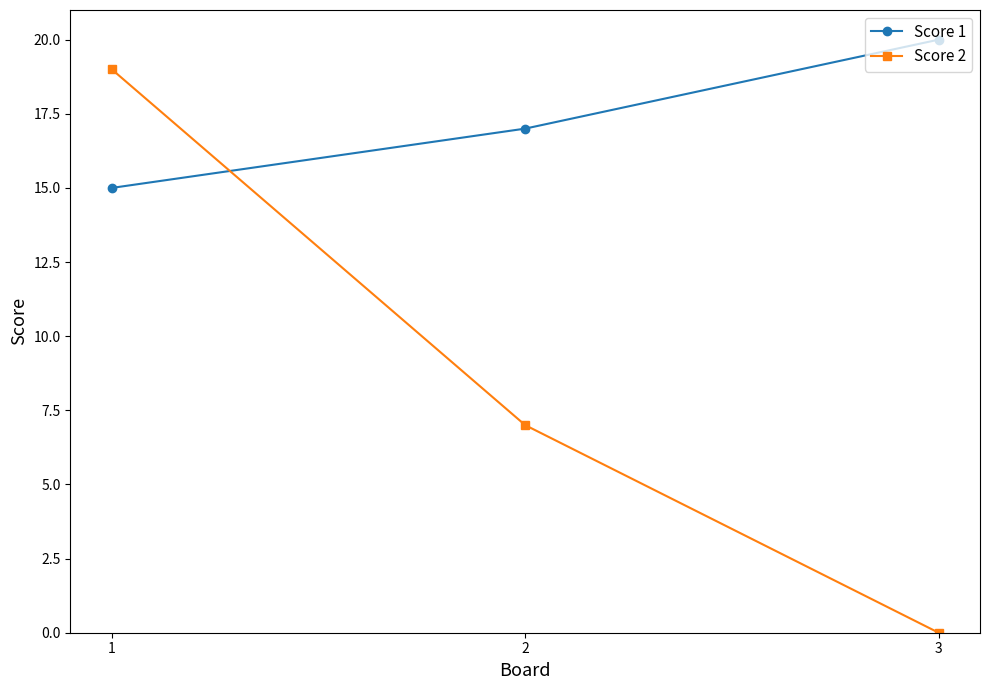

What is the spread (max minus min) of values at 1?

4